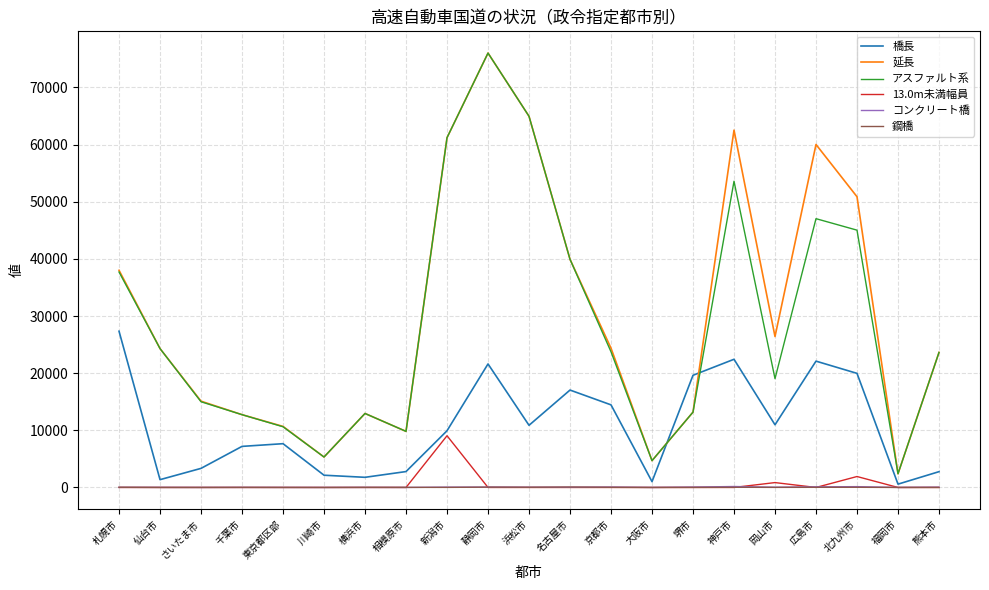

At which label does 延長 reach its peak?

静岡市